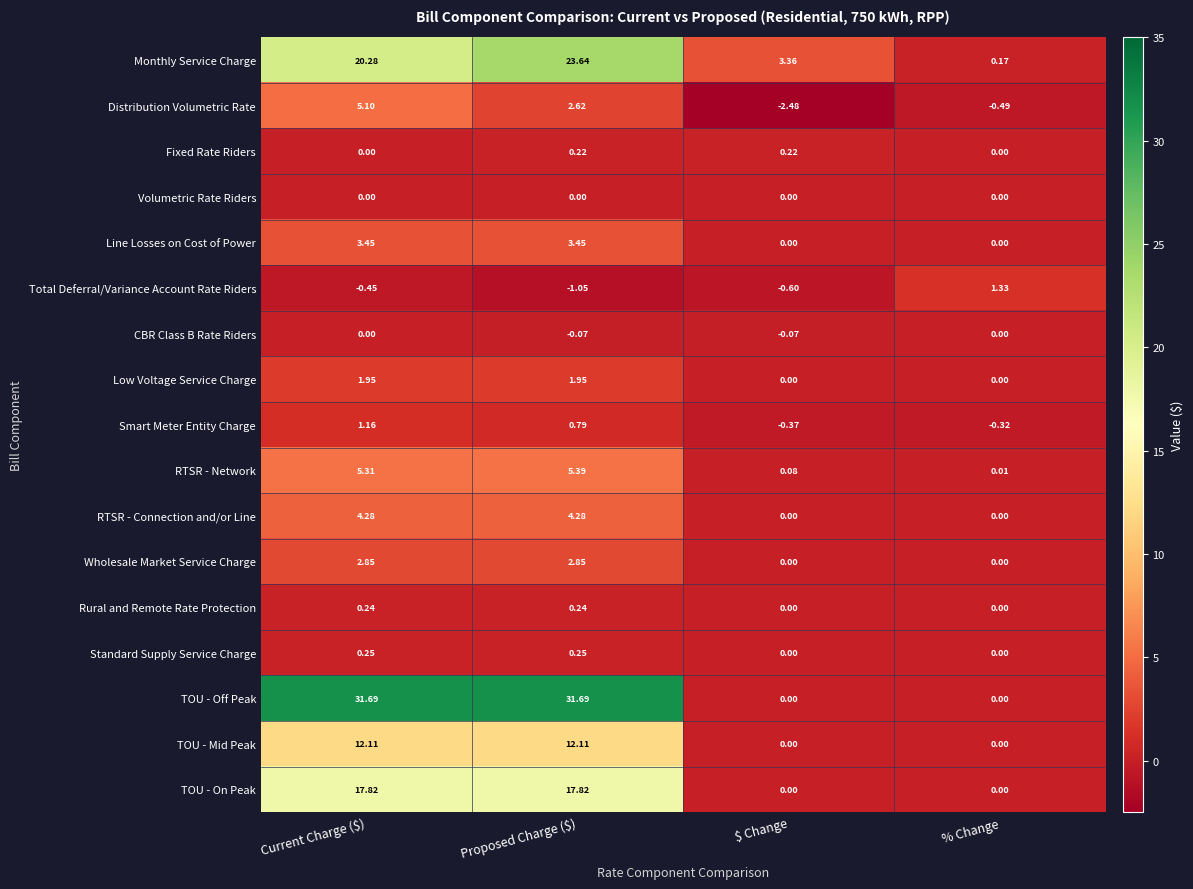

At Proposed Charge ($), list the series in order from largest to smallest.

TOU - Off Peak, Monthly Service Charge, TOU - On Peak, TOU - Mid Peak, RTSR - Network, RTSR - Connection and/or Line, Line Losses on Cost of Power, Wholesale Market Service Charge, Distribution Volumetric Rate, Low Voltage Service Charge, Smart Meter Entity Charge, Standard Supply Service Charge, Rural and Remote Rate Protection, Fixed Rate Riders, Volumetric Rate Riders, CBR Class B Rate Riders, Total Deferral/Variance Account Rate Riders